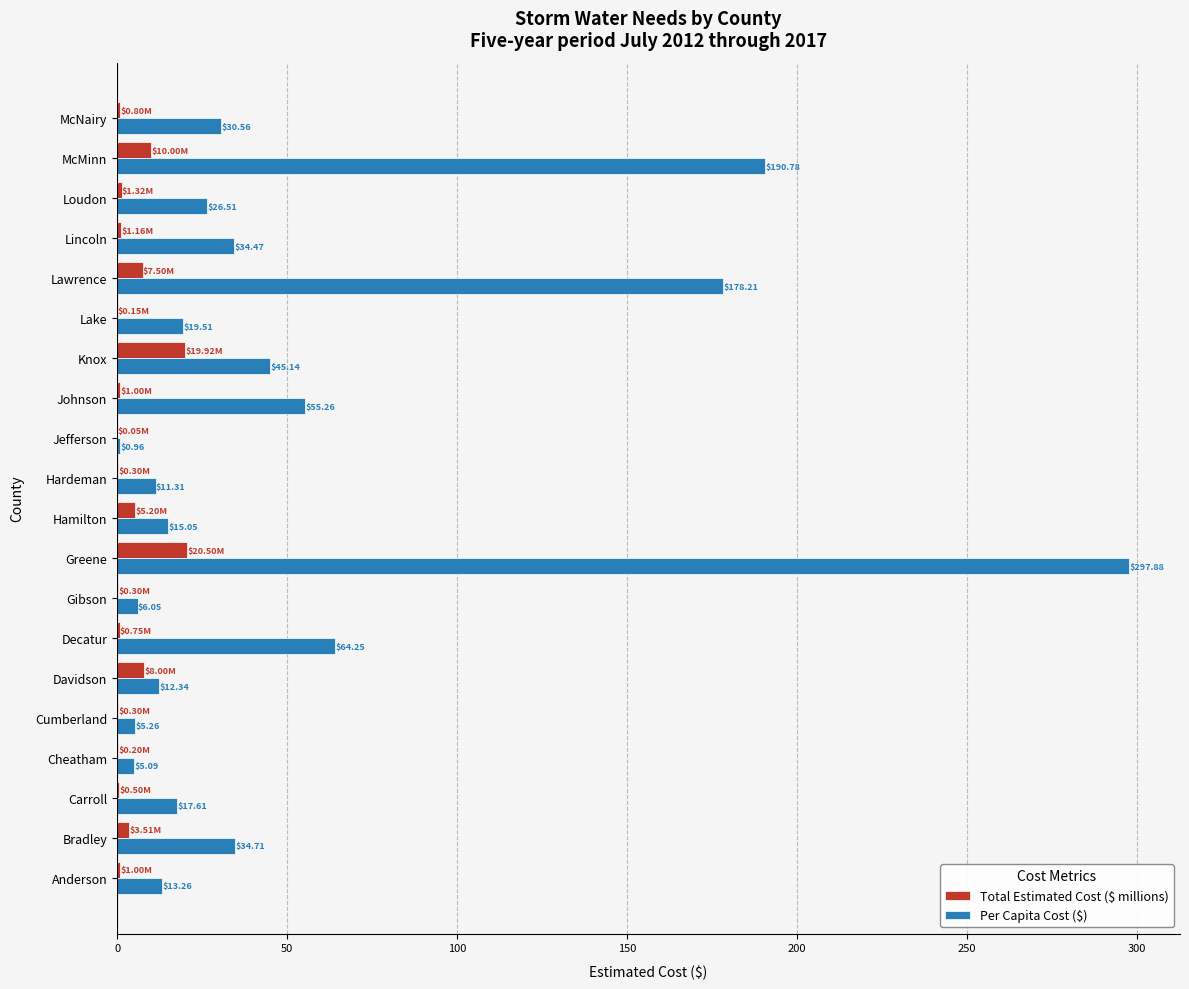

Between Decatur and McMinn, which series saw the biggest shift?

Per Capita Cost ($)